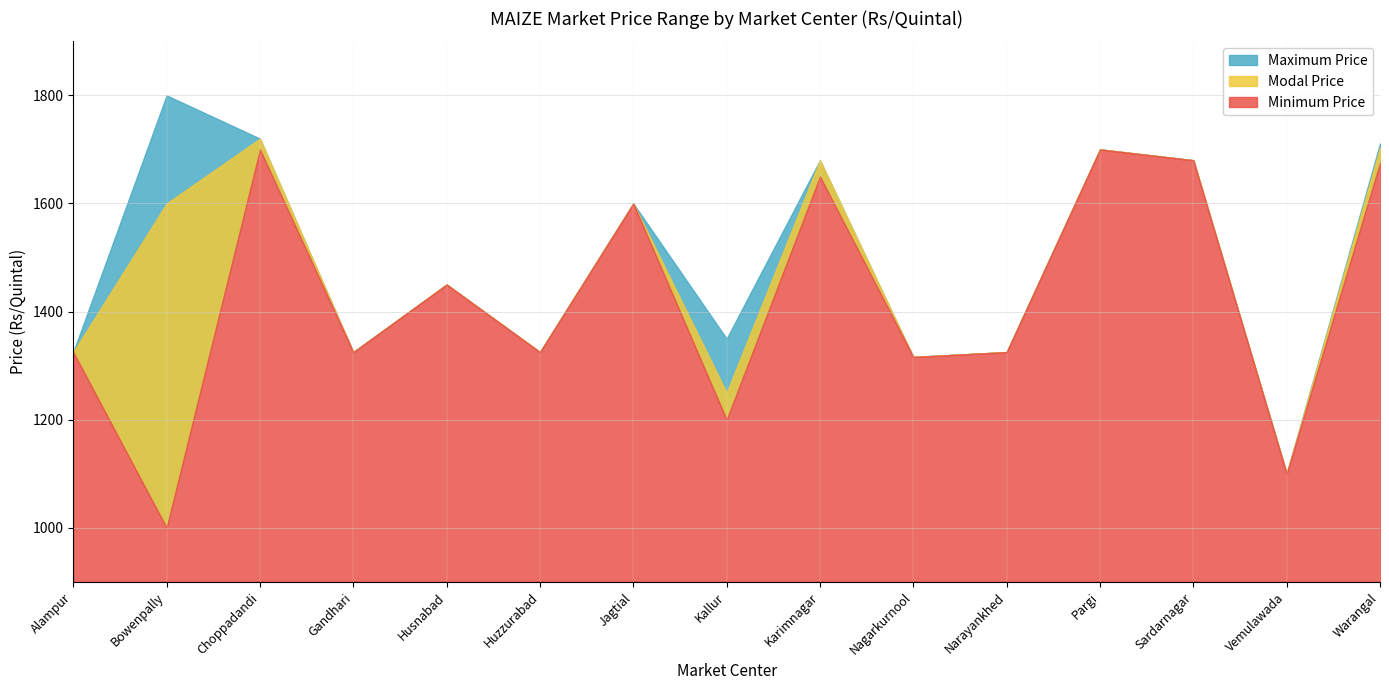

What are all the series names shown in the legend?

Minimum Price, Maximum Price, Modal Price